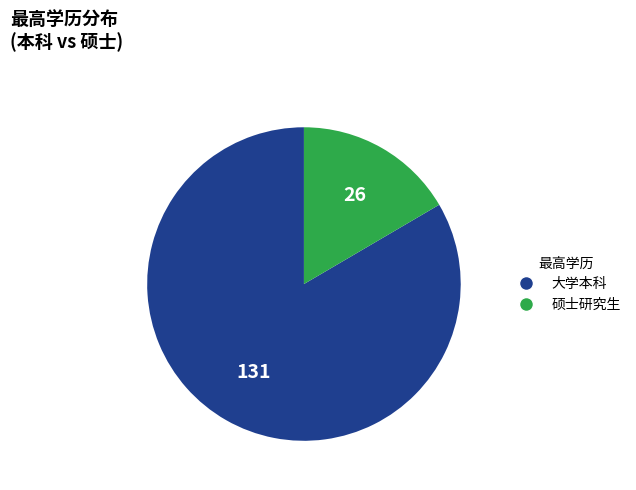

The 硕士研究生 slice represents 17% of the pie. True or false?

True